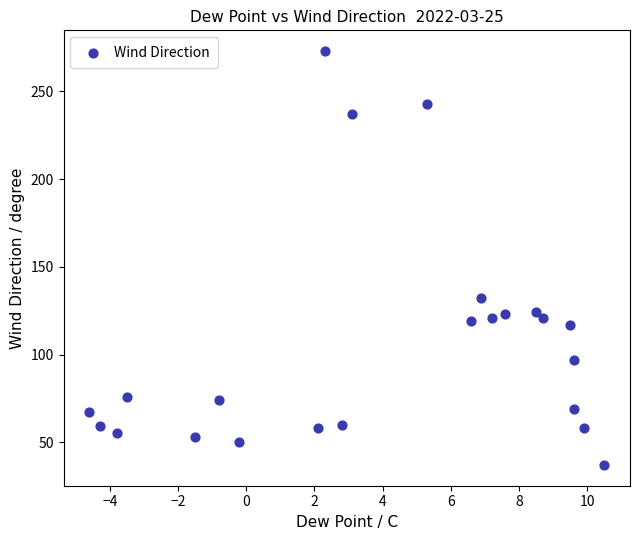

What is the range of Y values (max minus min)?

236